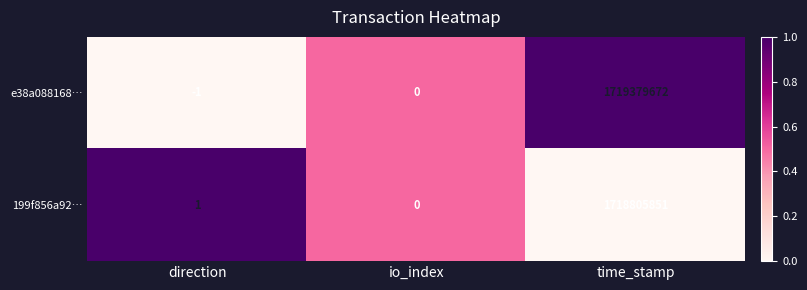

Which series has the largest total across all categories?

e38a088168…